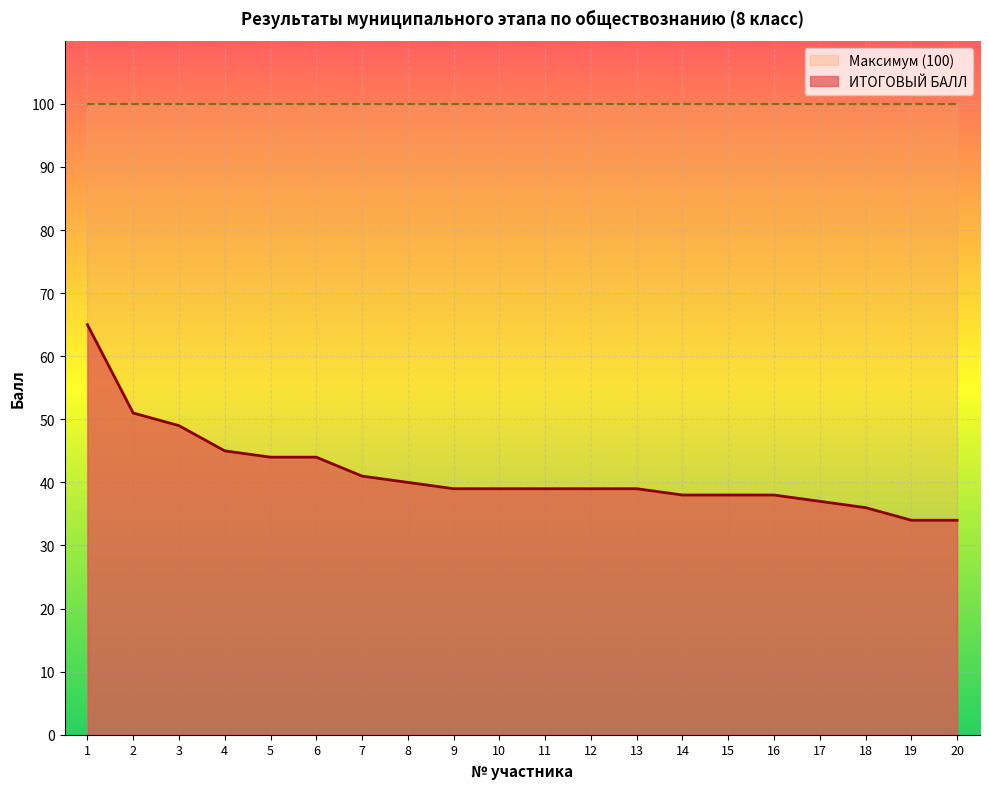

Reading right to left, what are all the values shown in this chart?

20=34	19=34	18=36	17=37	16=38	15=38	14=38	13=39	12=39	11=39	10=39	9=39	8=40	7=41	6=44	5=44	4=45	3=49	2=51	1=65